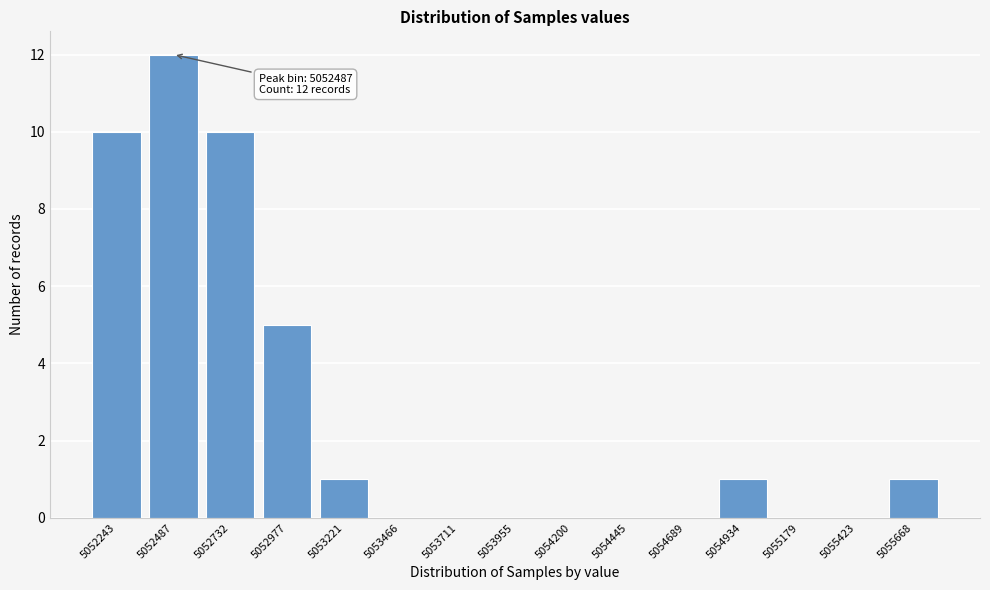

Reading left to right, transcribe all the data shown in this chart.

5052243=10	5052487=12	5052732=10	5052977=5	5053221=1	5053466=0	5053711=0	5053955=0	5054200=0	5054445=0	5054689=0	5054934=1	5055179=0	5055423=0	5055668=1